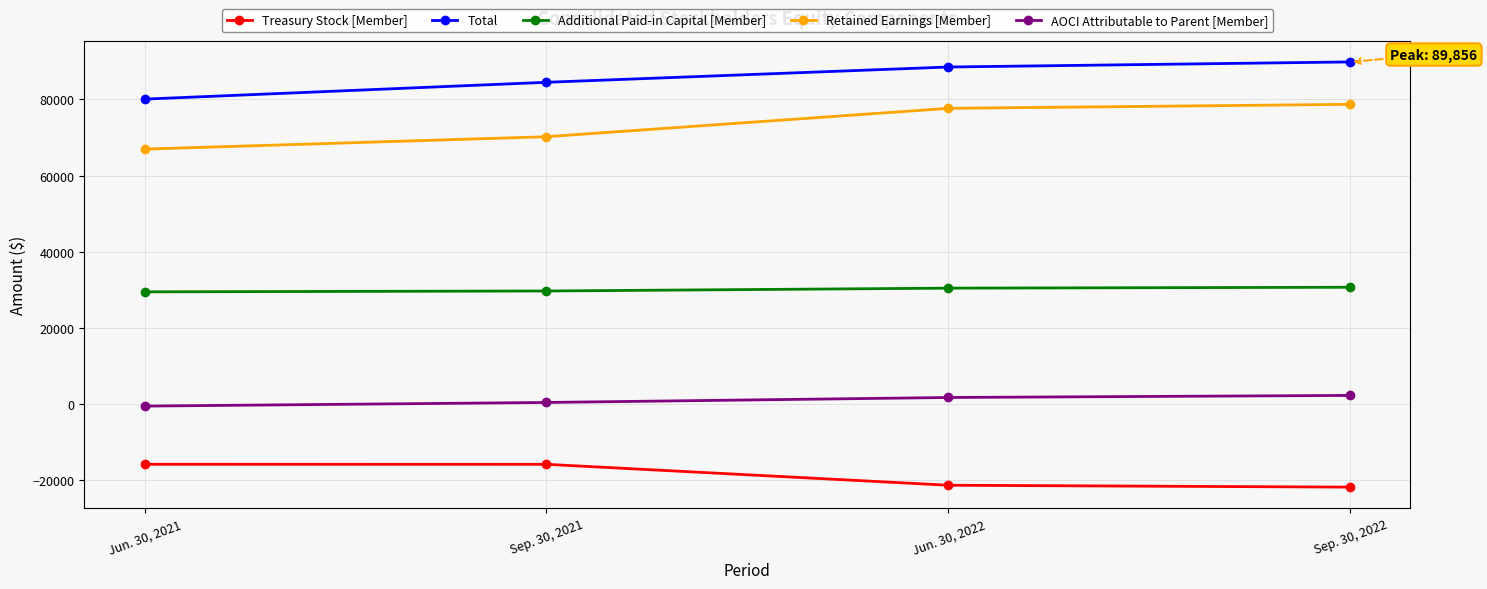

True or false: Total and Treasury Stock [Member] intersect in this chart.

False